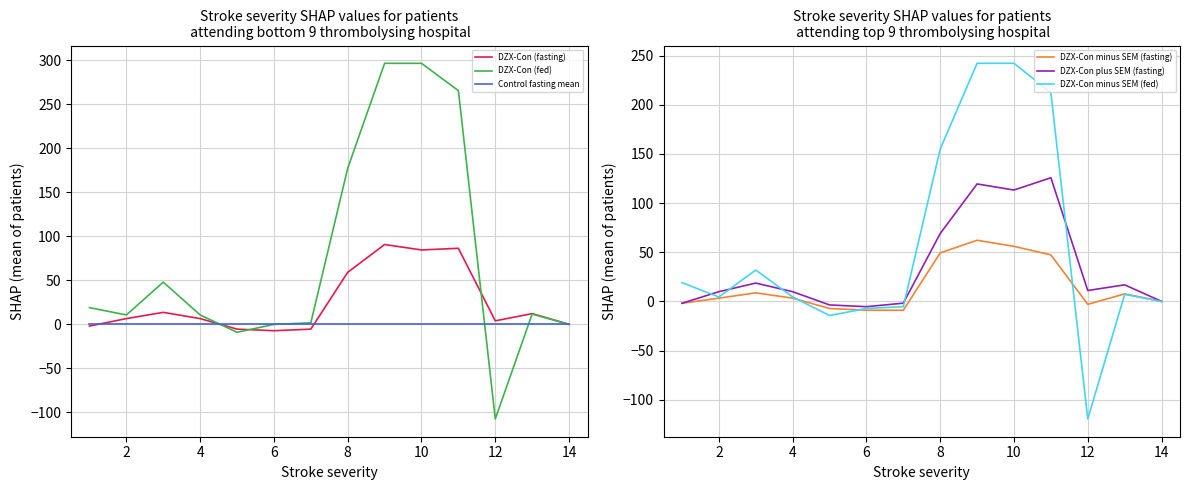

What is the lowest value of the DZX-Con (fed) series?

-107.5